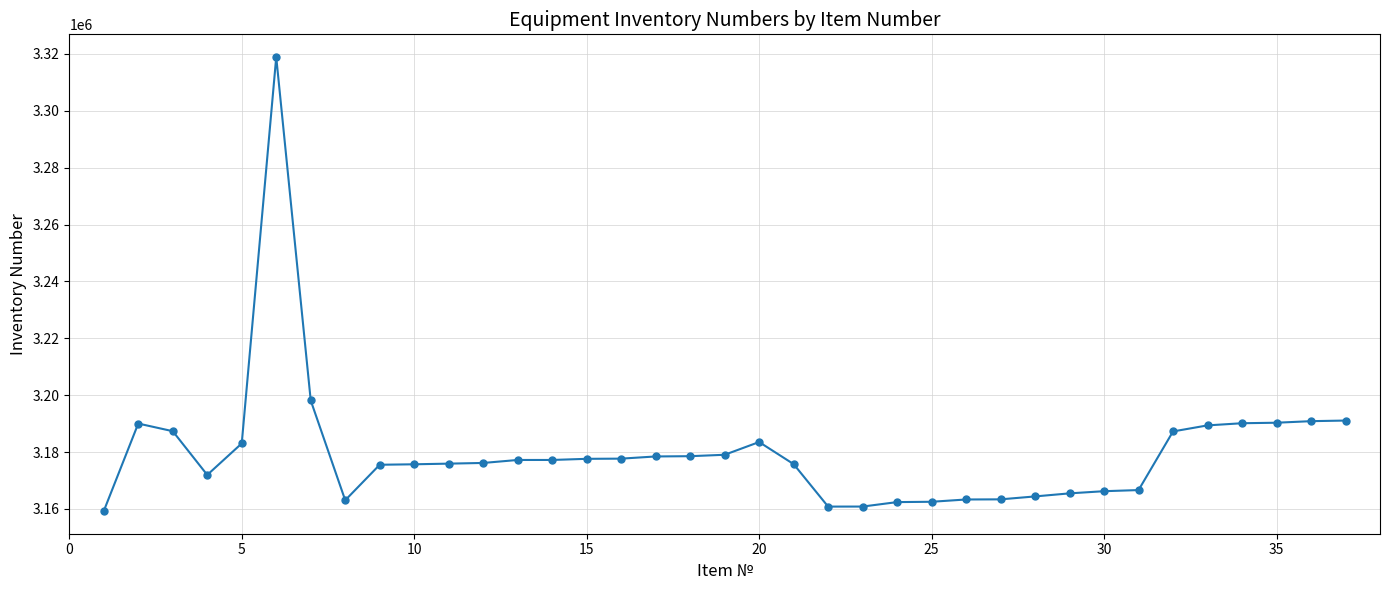

What is the average value?

3179853